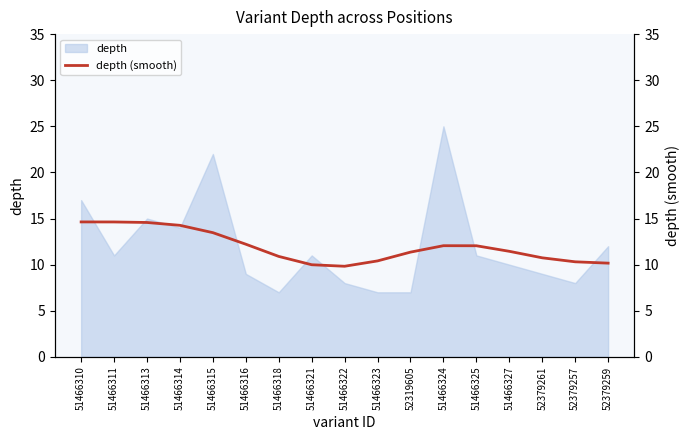

What is the maximum value for depth?

25